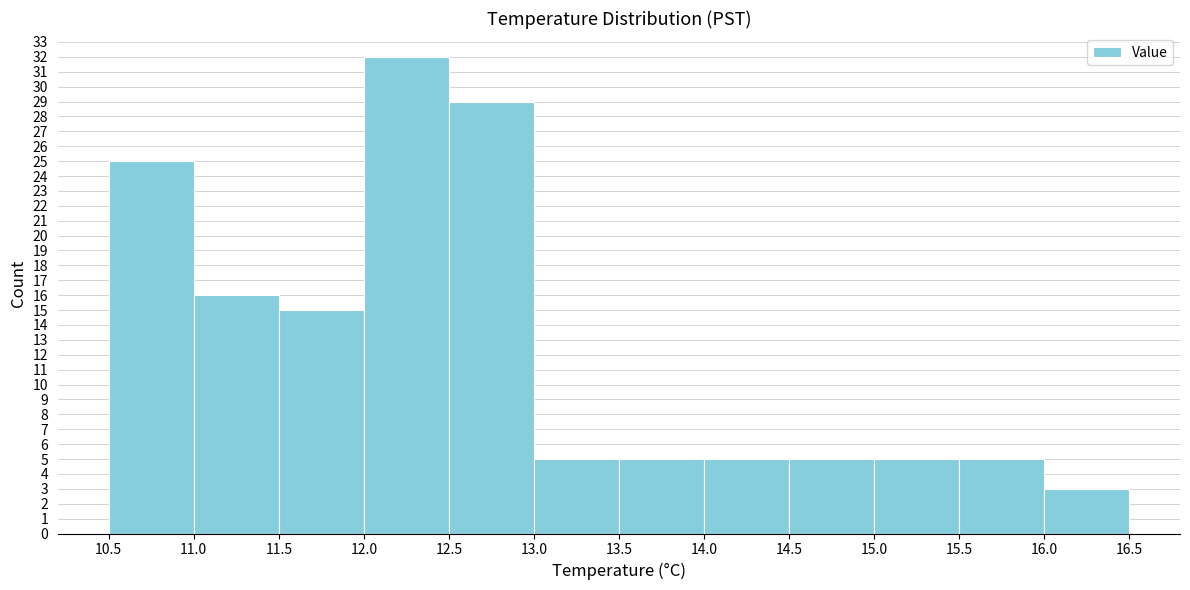

How tall is the bar that spans 13.5 to 14.0 on the x-axis? The values are not printed on the chart, so give them approximately, as read against the axis.

5